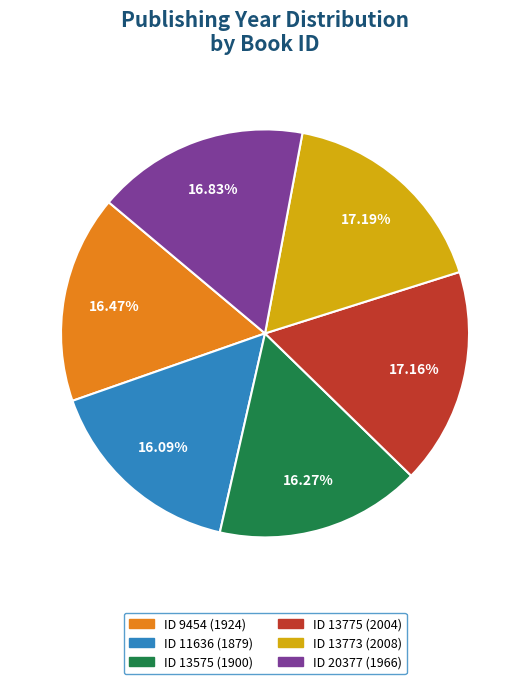

How many slices are in this pie chart?

6